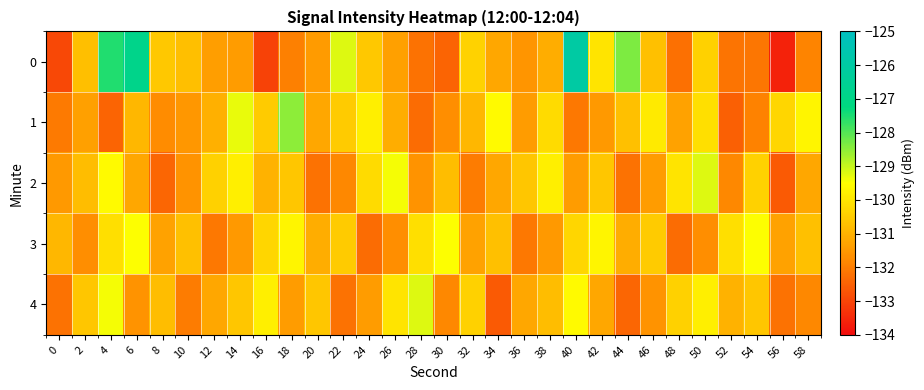

How many series are shown in this chart?

5